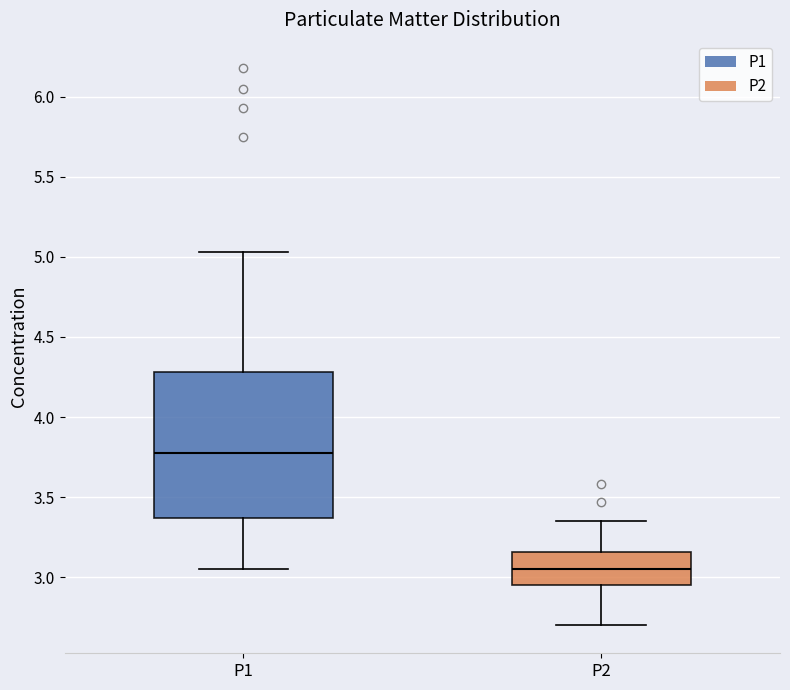

Comparing the boxes themselves (not the whiskers), which one is the tallest?

P1